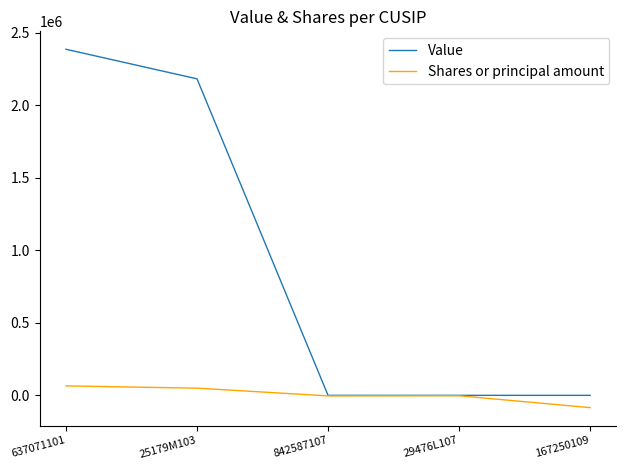

Is the value of Value at 167250109 greater than the value of Shares or principal amount at 637071101?

No